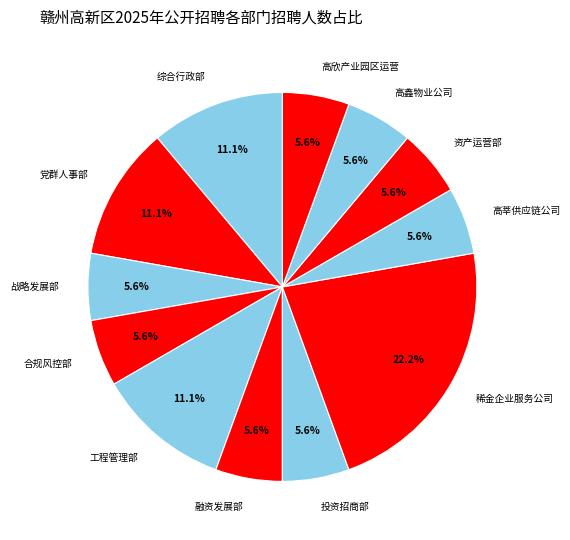

Is 合规风控部 the majority of the pie?

No